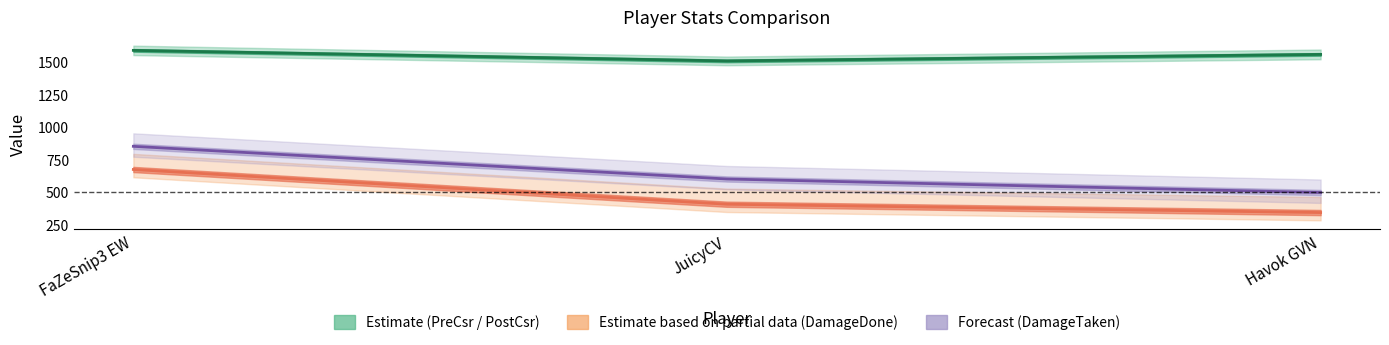

Rank the categories by value from highest to lowest.

FaZeSnip3 EW, Havok GVN, JuicyCV